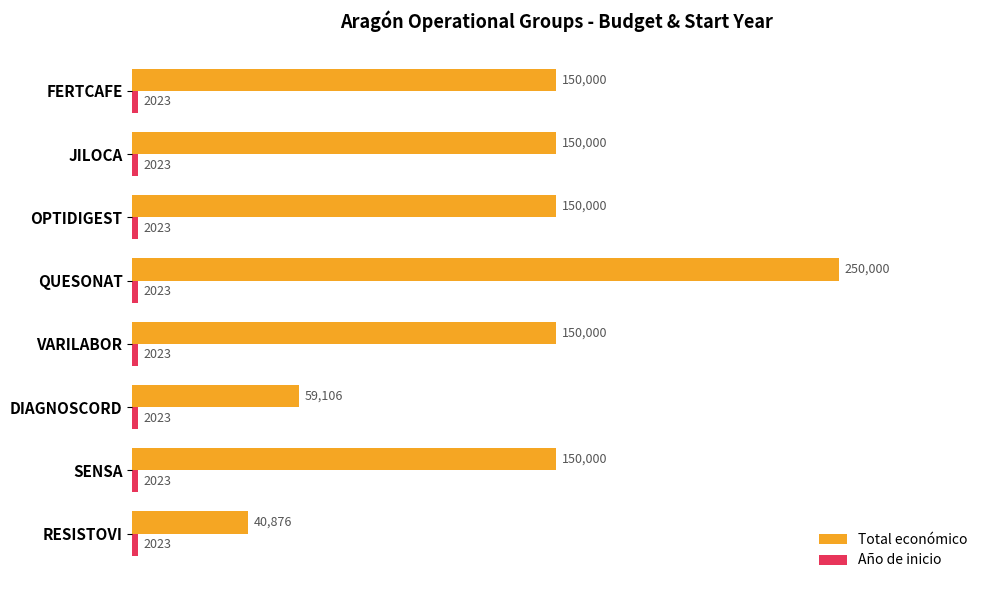

True or false: Total económico has a value of 150000 at SENSA.

True